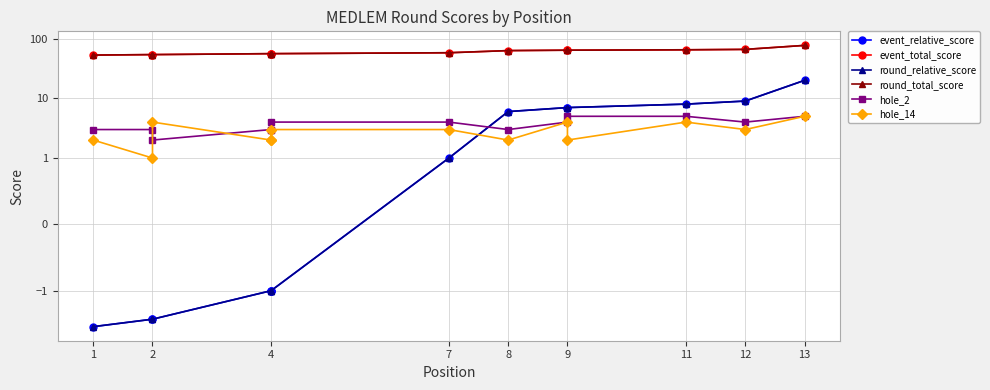

The value of round_total_score at 9 is 29. True or false?

False